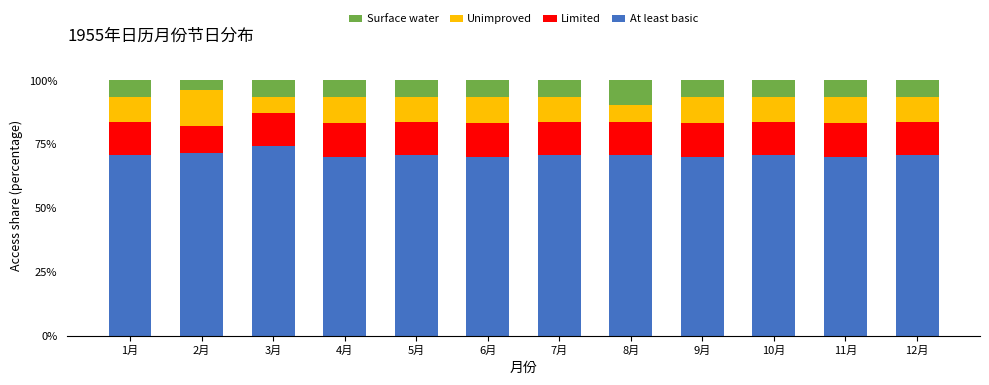

What is the minimum value for At least basic?

70.0